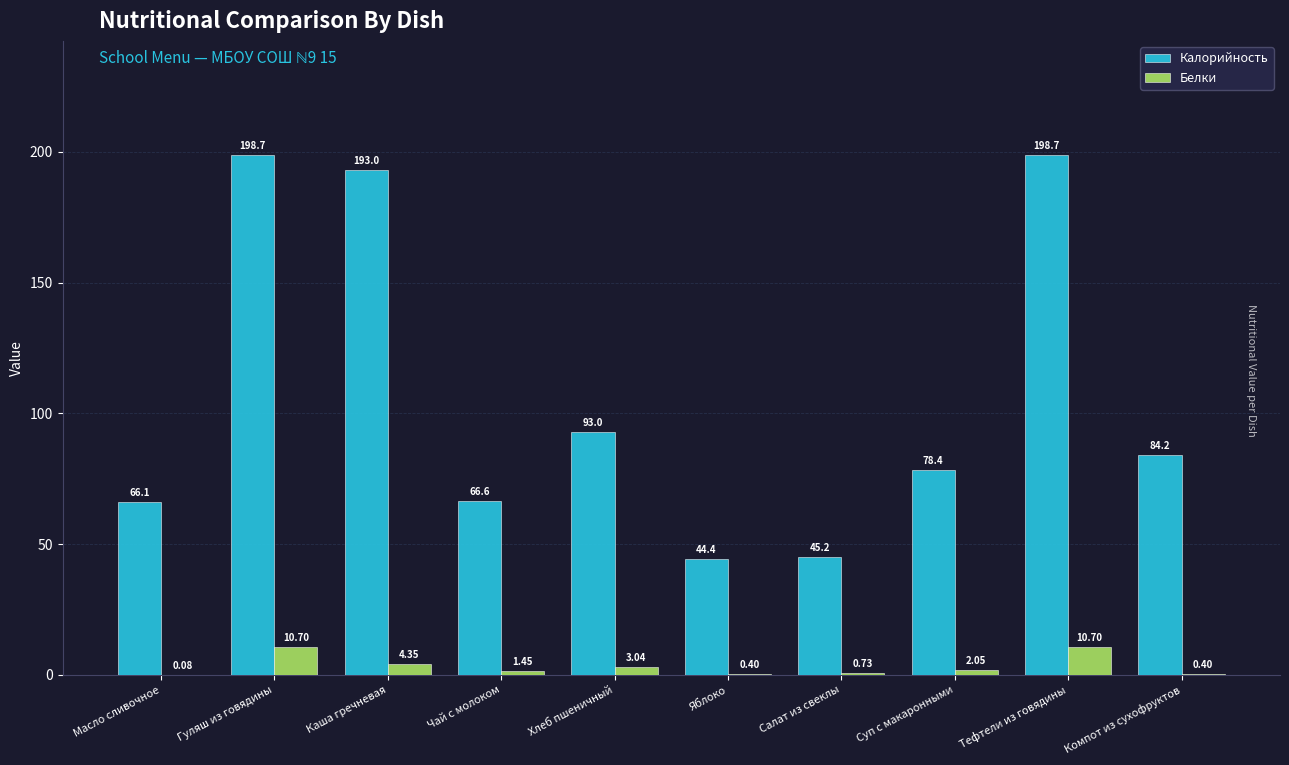

Which series has the largest total across all categories?

Калорийность